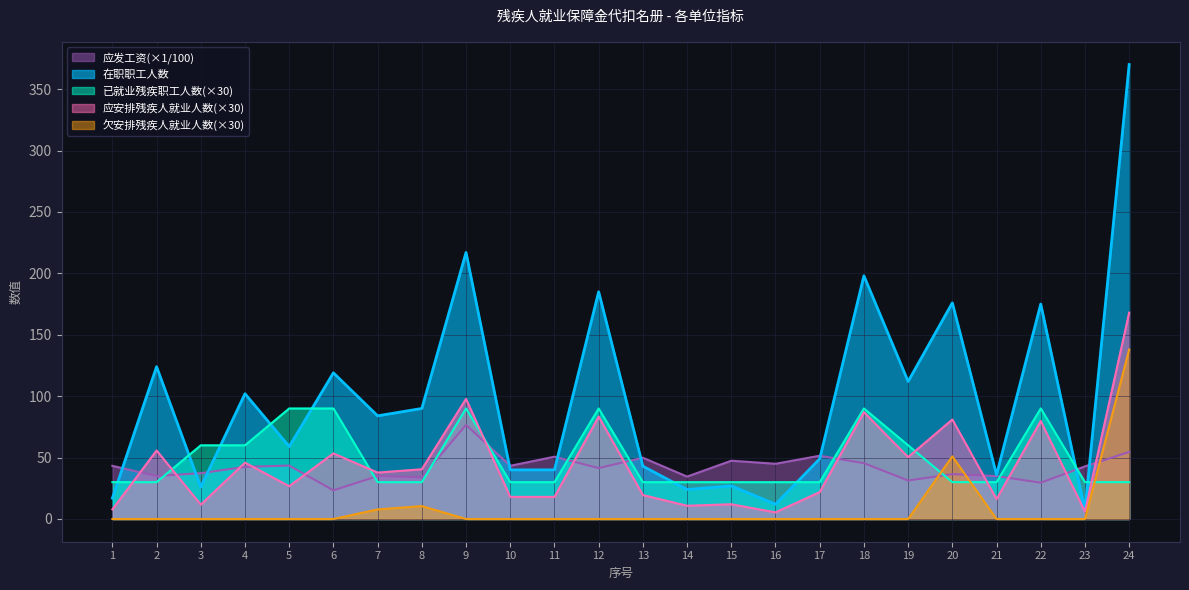

What is the difference between the maximum and second lowest values in the 应发工资 series?

47.1